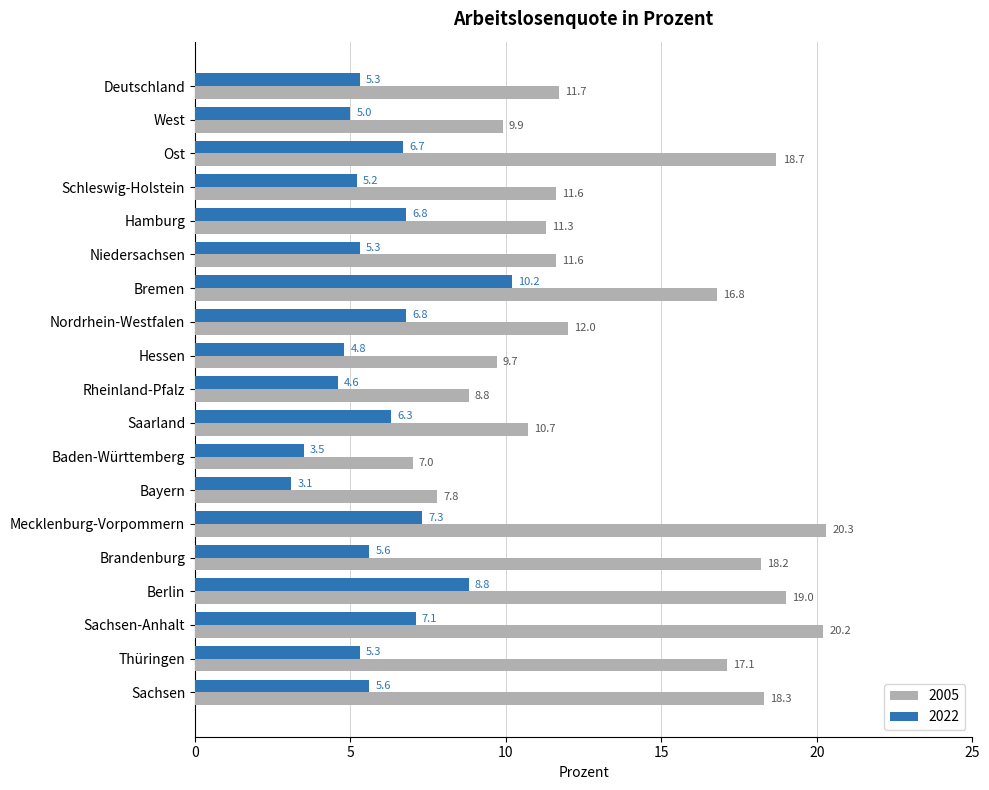

What is the spread (max minus min) of values at Baden-Württemberg?

3.5